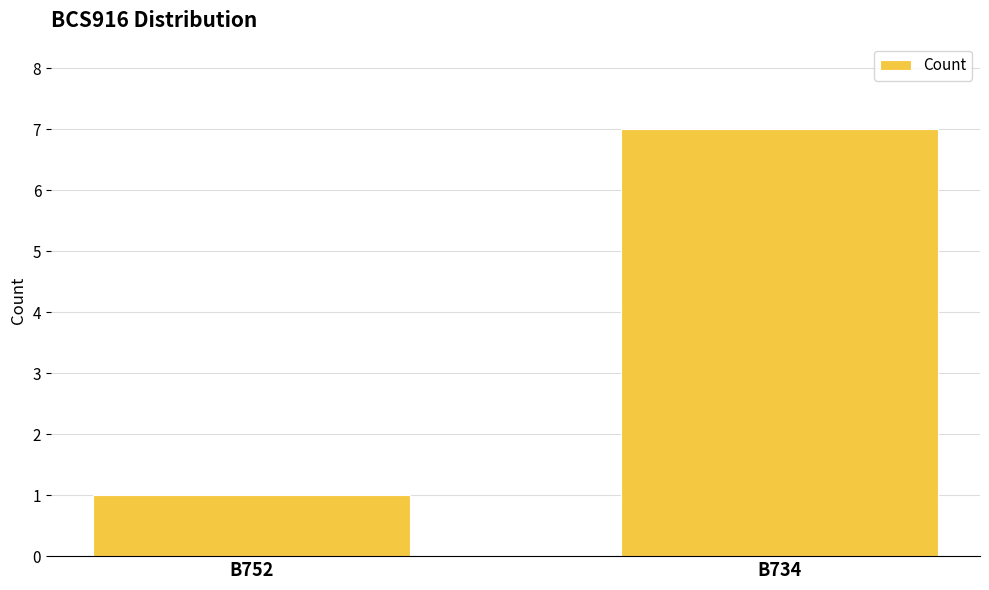

Which category has the lowest value across all series?

B752